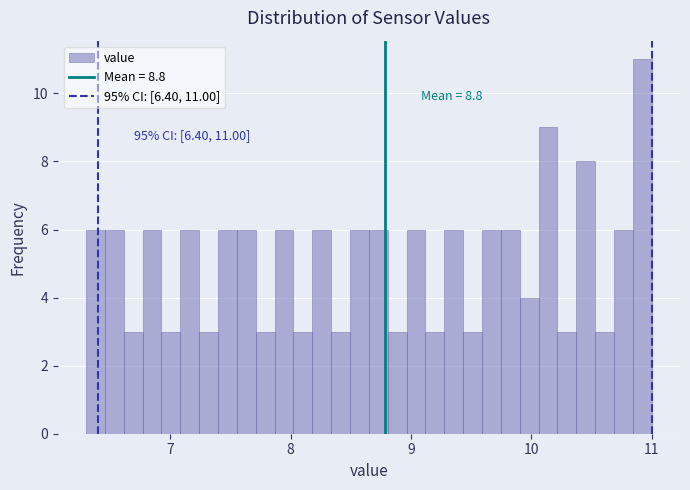

Read against the x-axis, roughly where is the centre of the tallest bar?

10.9